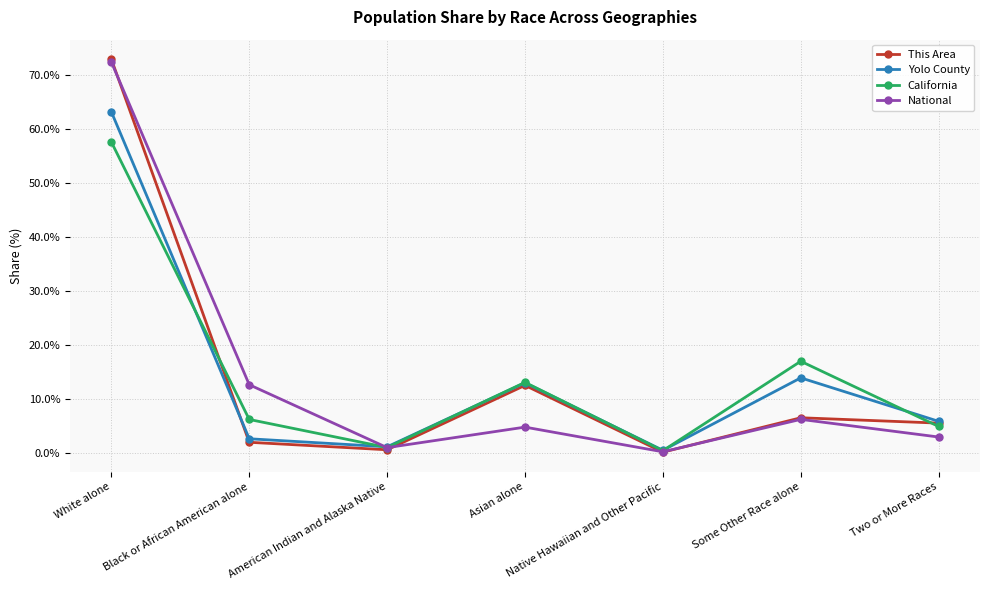

What is the label of the 7th point from the left?

Two or More Races